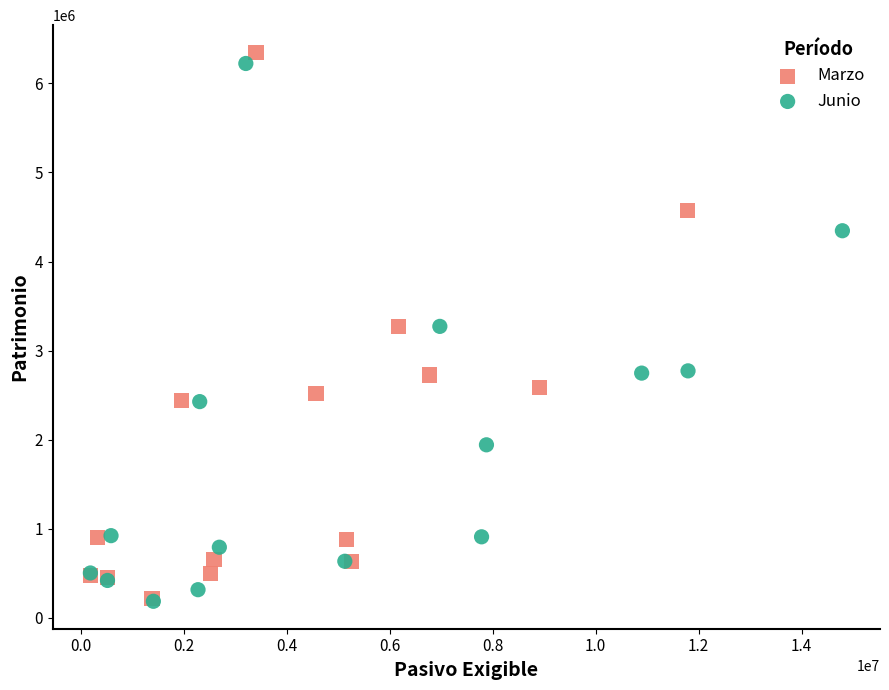

What are all the series names shown in the legend?

Marzo, Junio